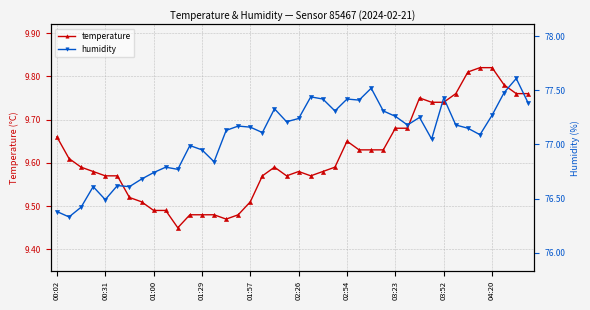

Count the temperature values in the range 9 to 10.

40